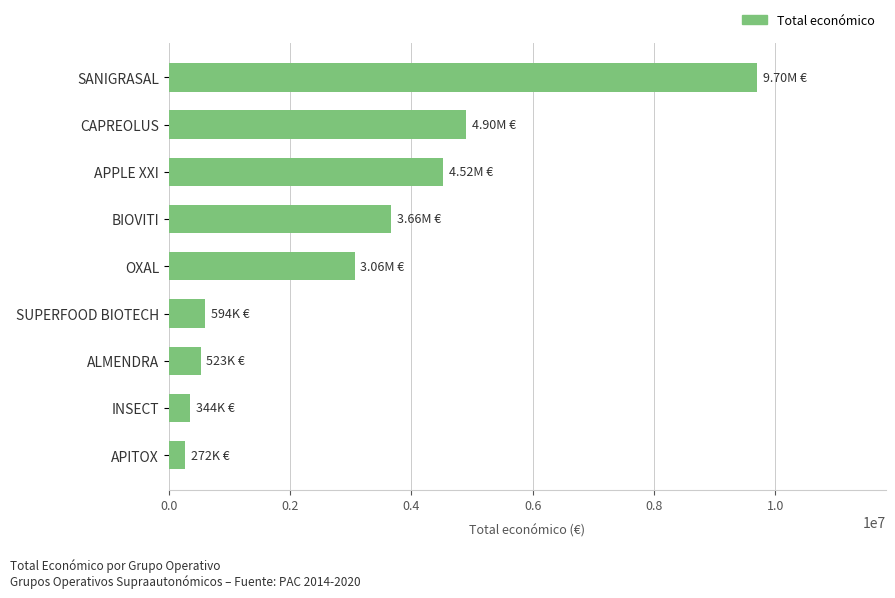

How many data points does each series have?

9